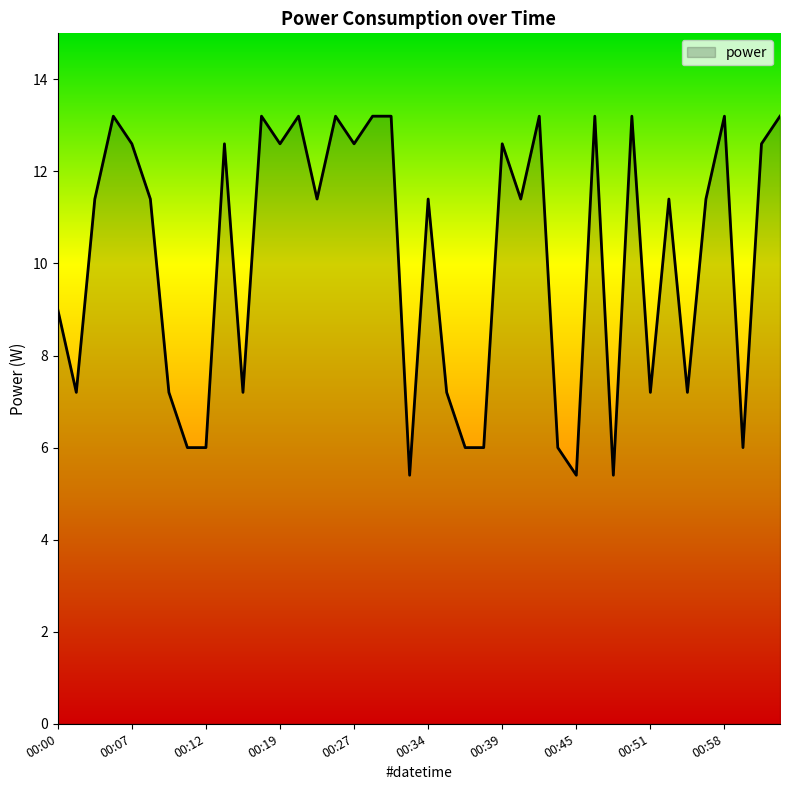

What is the greatest value displayed?

13.2